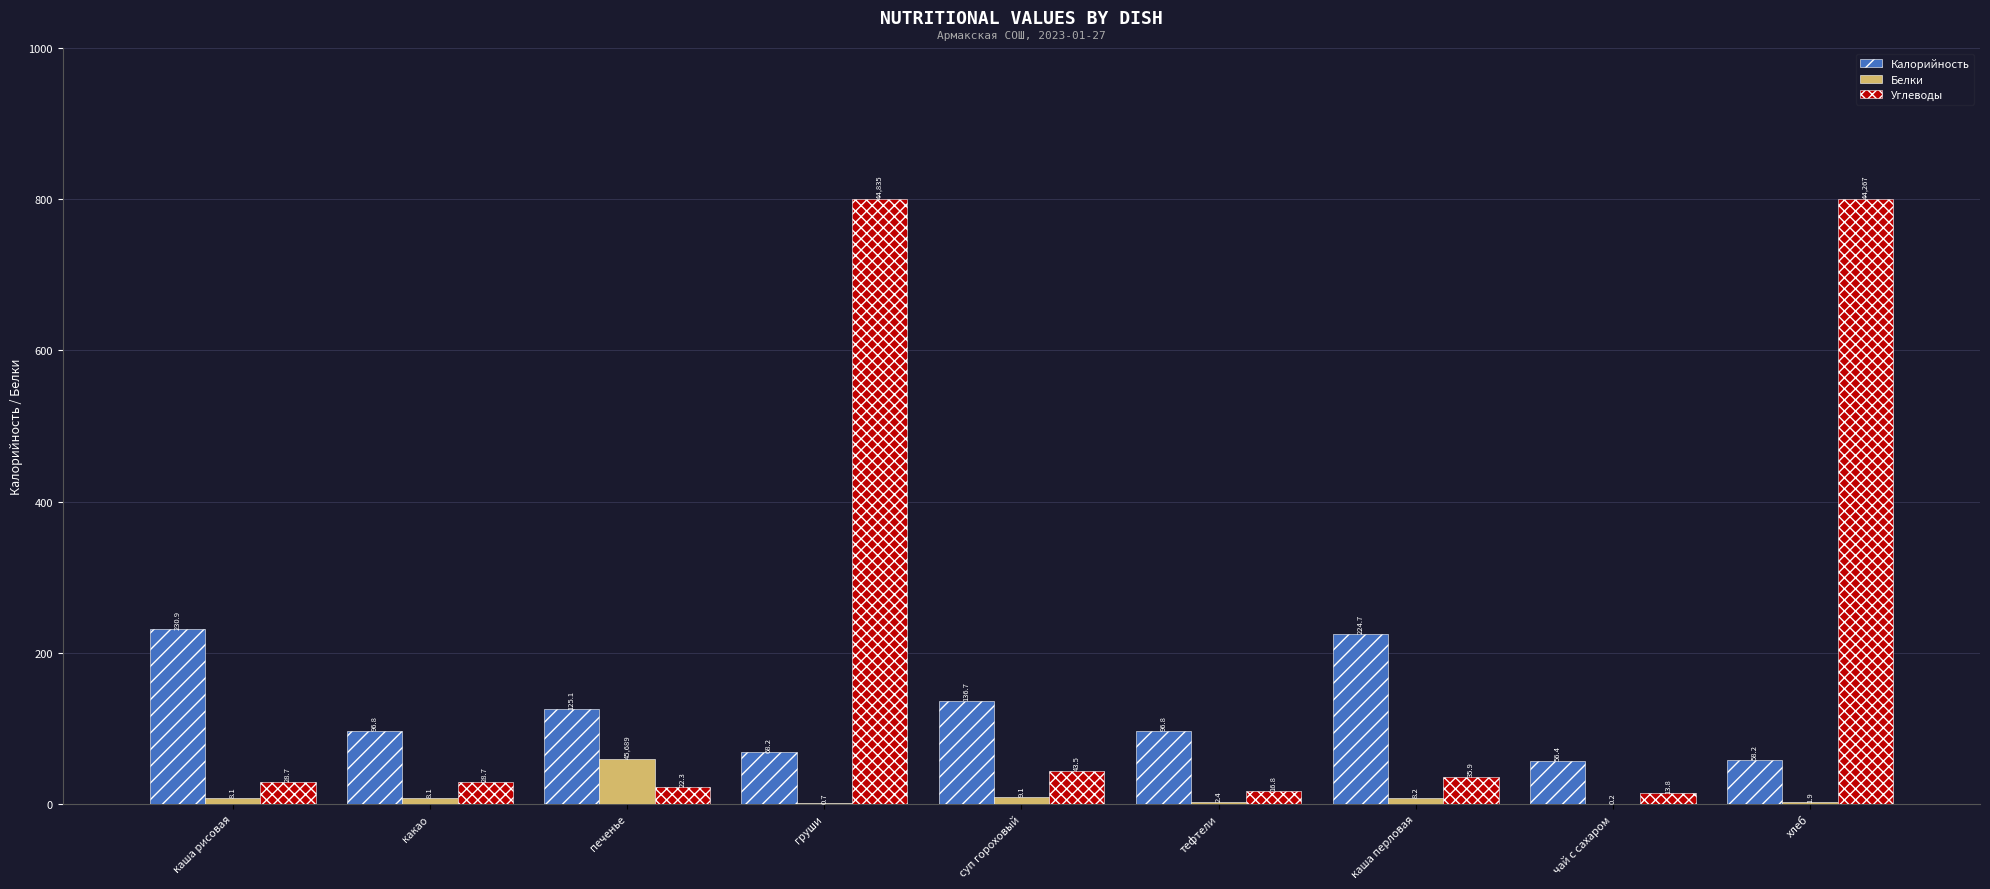

Is it true that Калорийность equals 26.1 at хлеб?

False